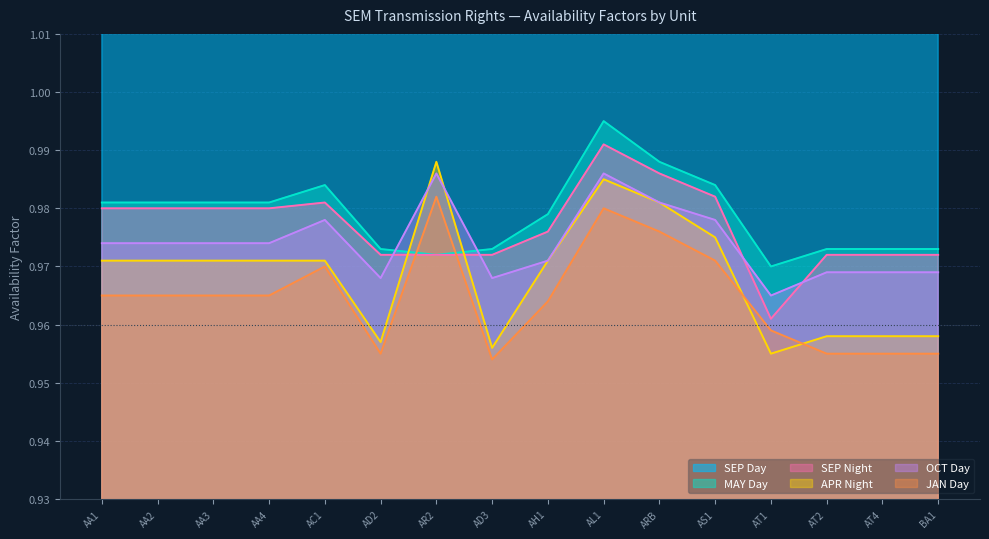

Count the number of categories in the chart.

16